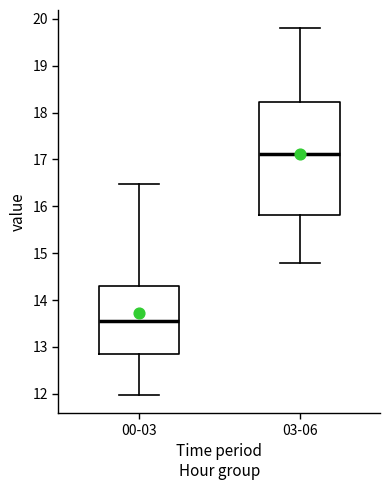

Comparing the boxes themselves (not the whiskers), which one is the tallest?

03-06